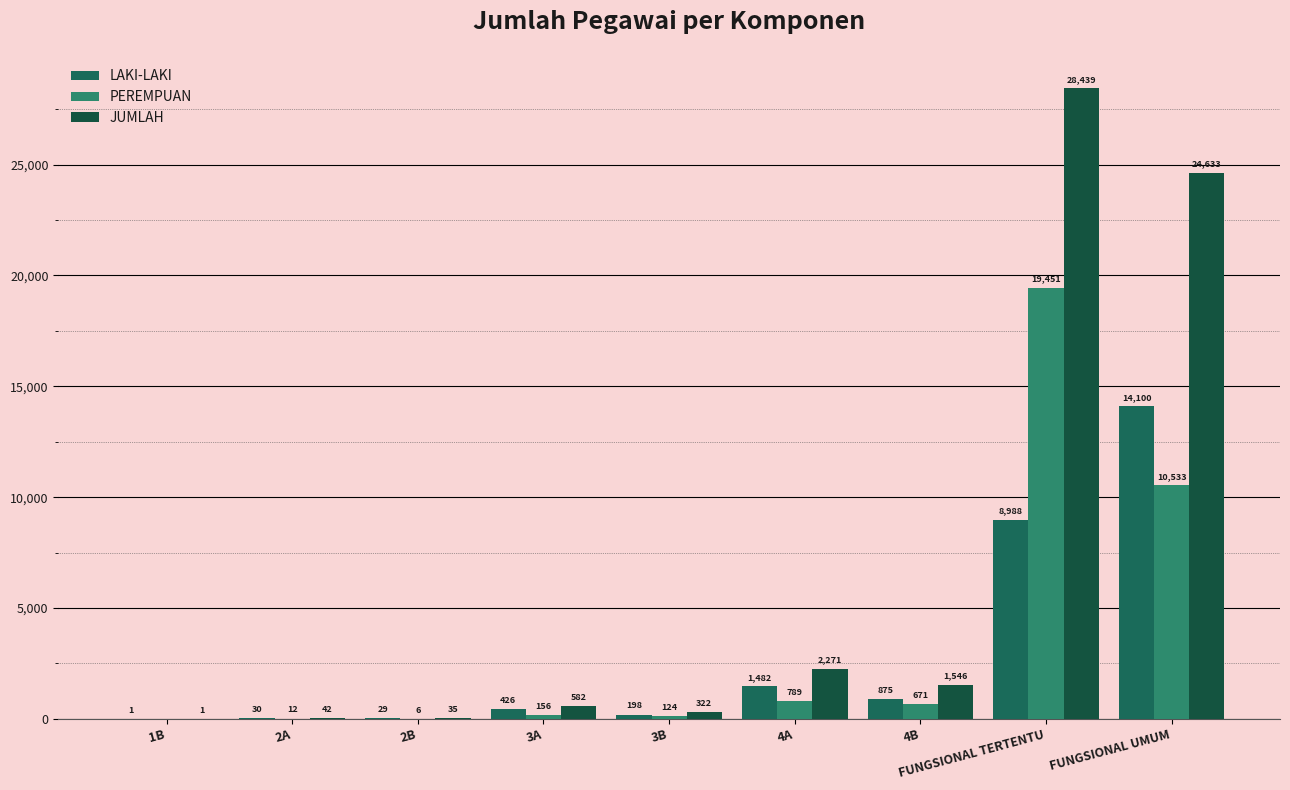

At which label is PEREMPUAN closest to 9725?

FUNGSIONAL UMUM